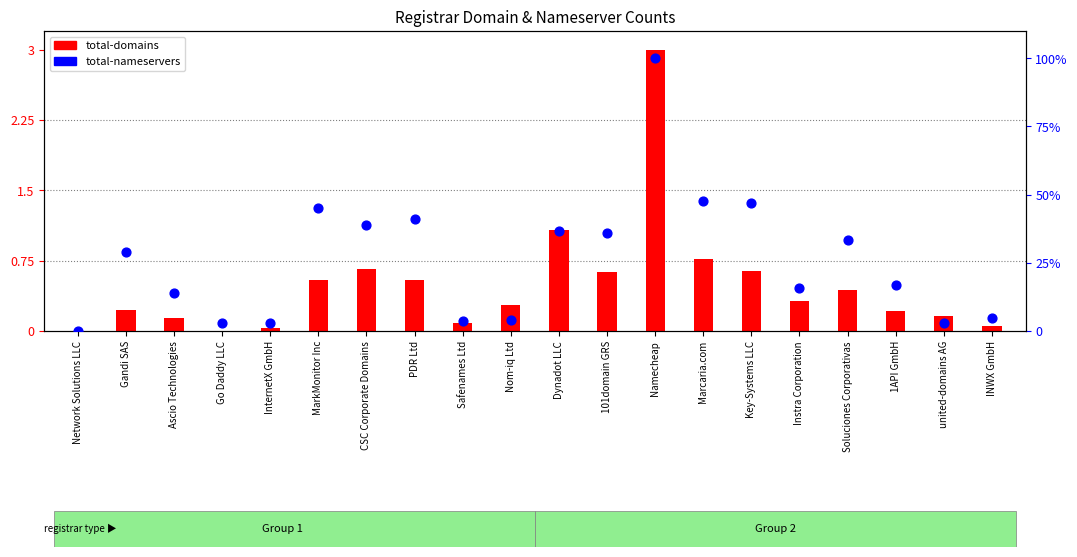

Which series has the largest total across all categories?

total-nameservers (scaled)